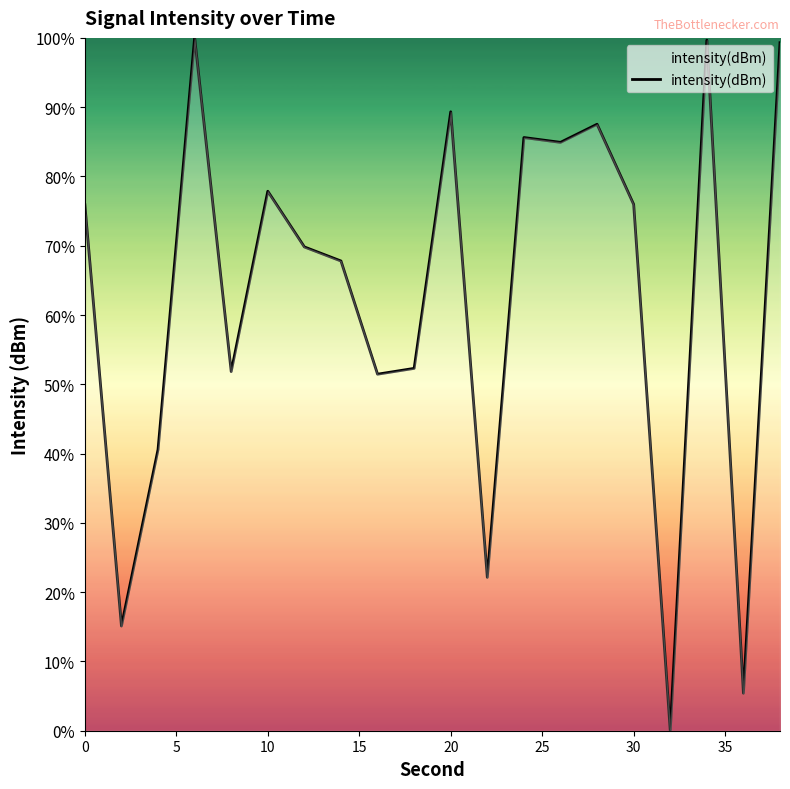

What is the difference between the maximum and minimum values?

100.0